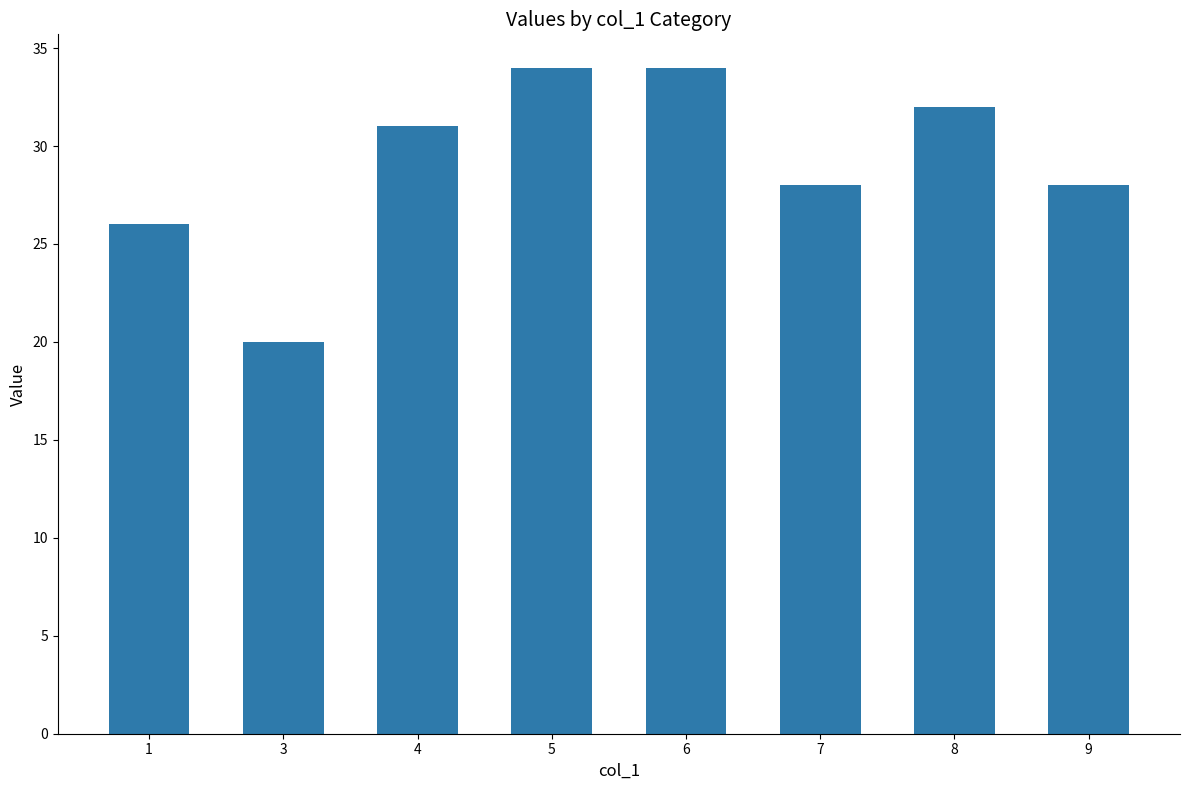

The chart shows a value of 20 at 3. True or false?

True